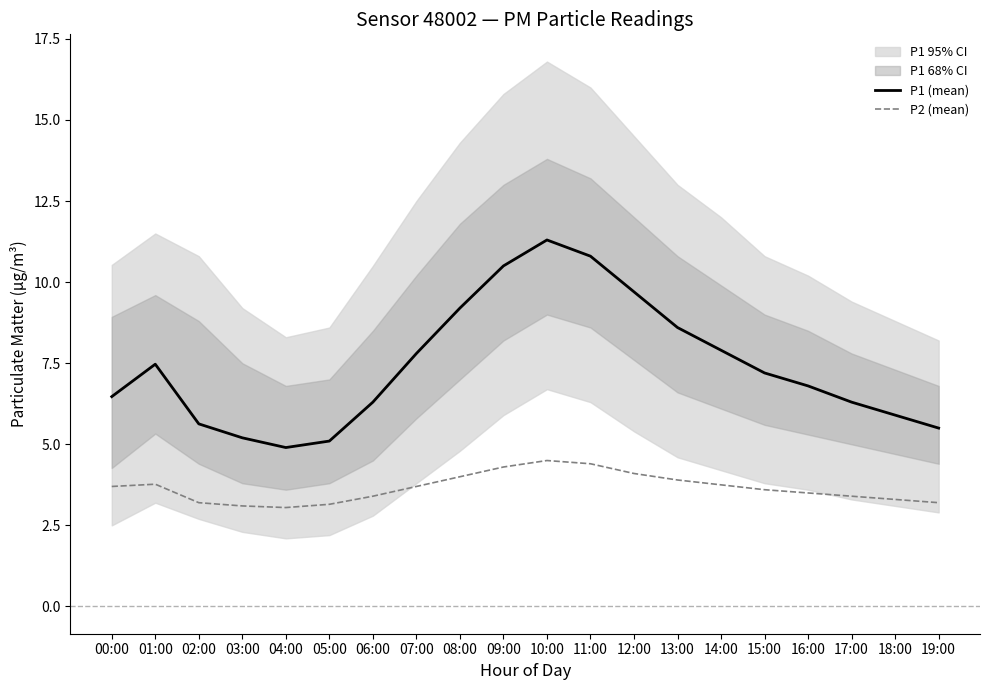

Is it true that P2 (mean) equals 3.7 at 00:00?

True